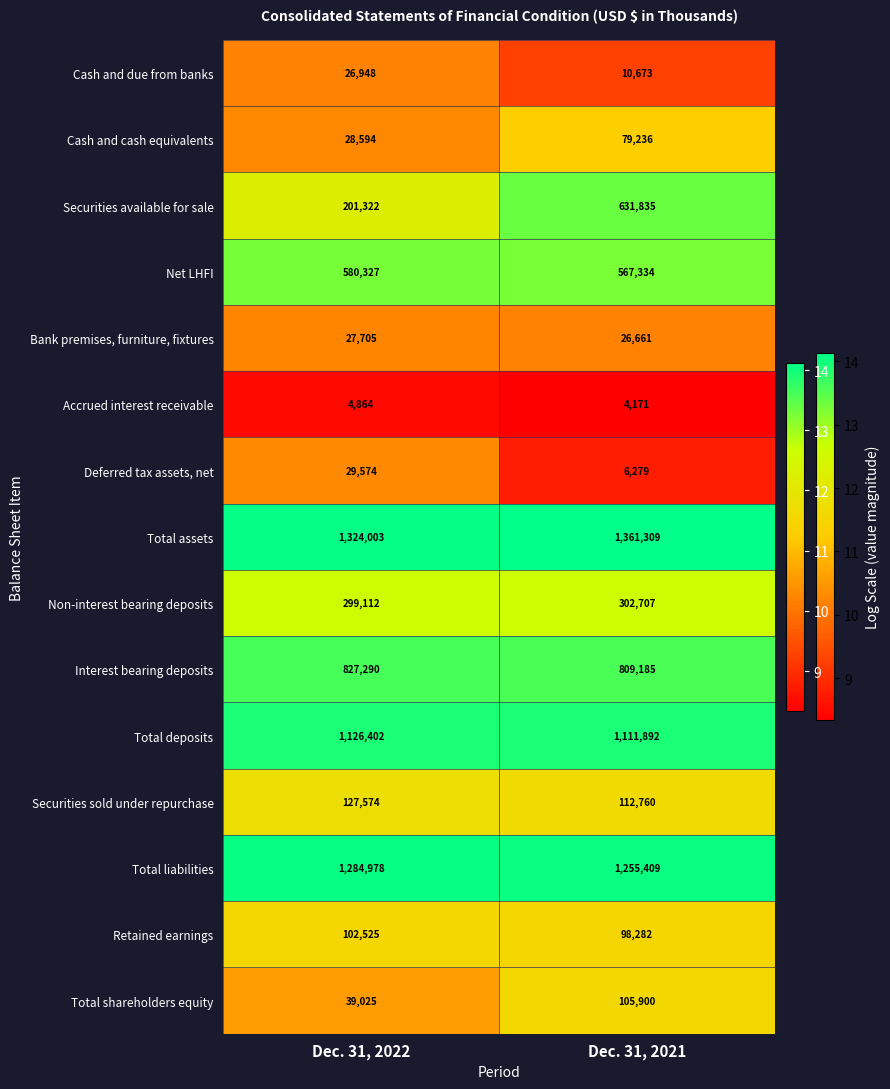

Where is Securities available for sale nearest to the value 416578?

Dec. 31, 2022